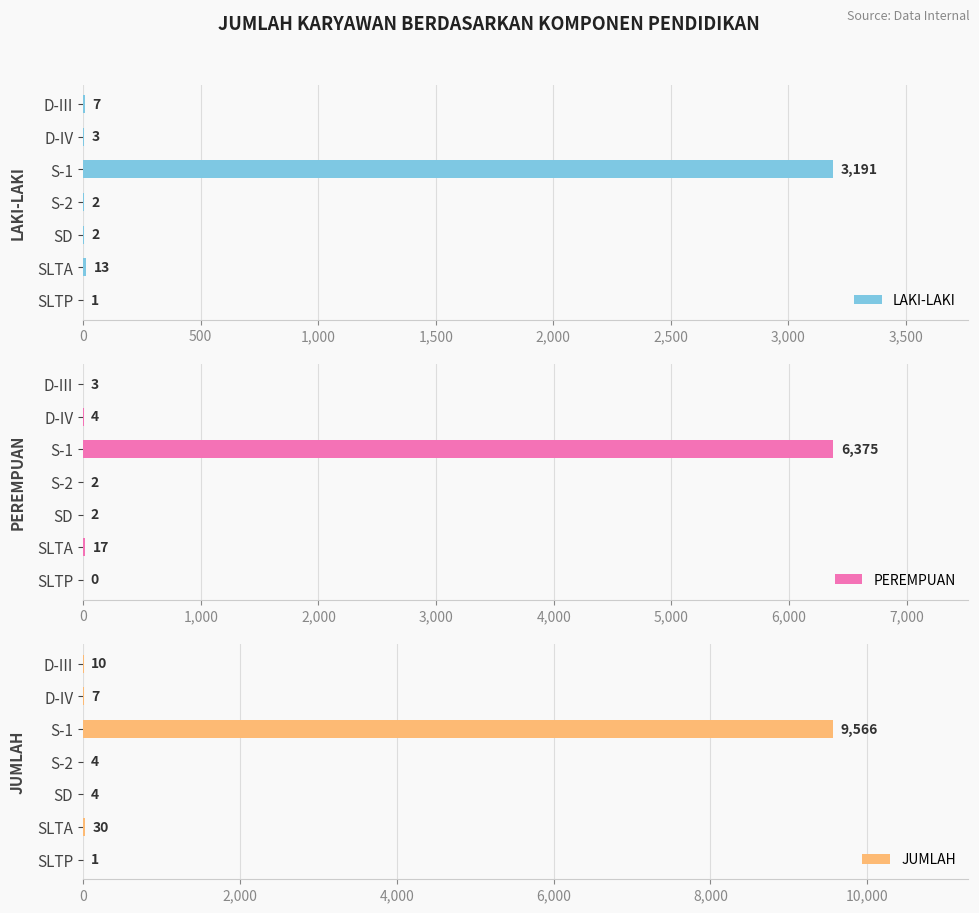

Are the bars grouped side by side (vs. stacked)?

Yes